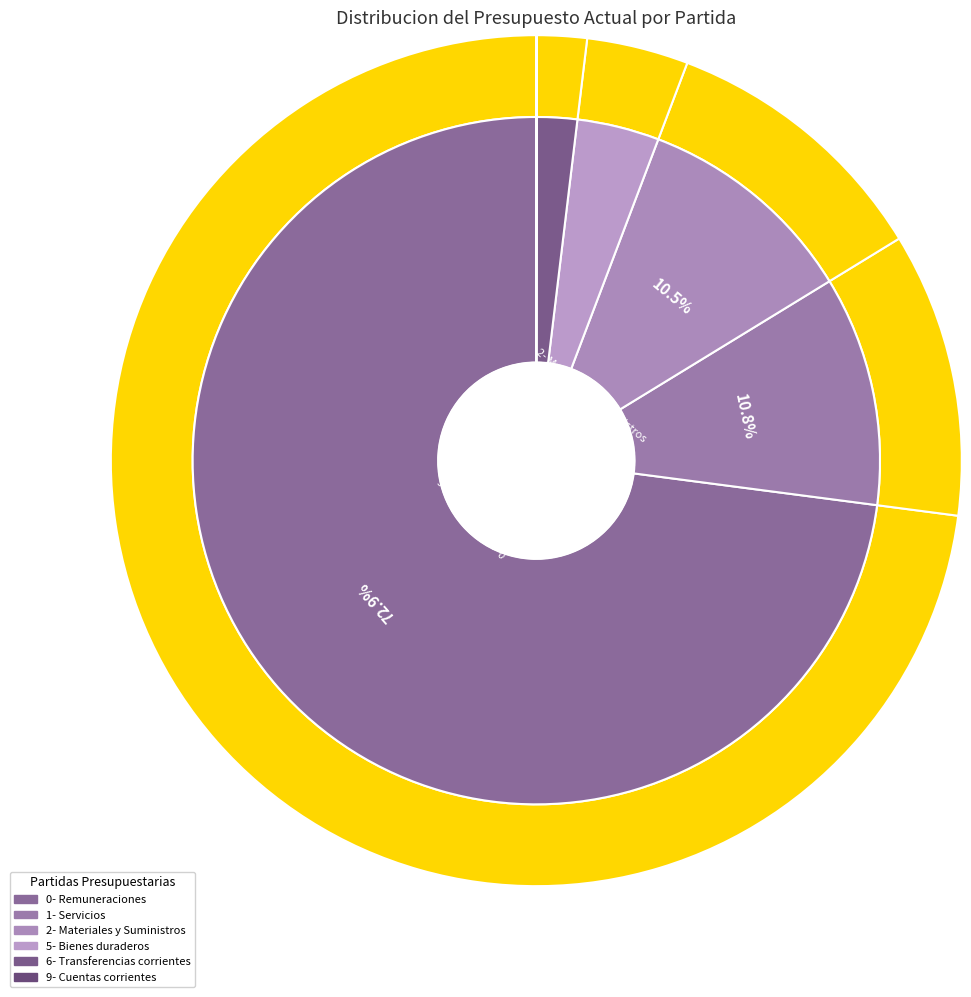

What percentage do 6- Transferencias corrientes and 5- Bienes duraderos together represent?

5.8%